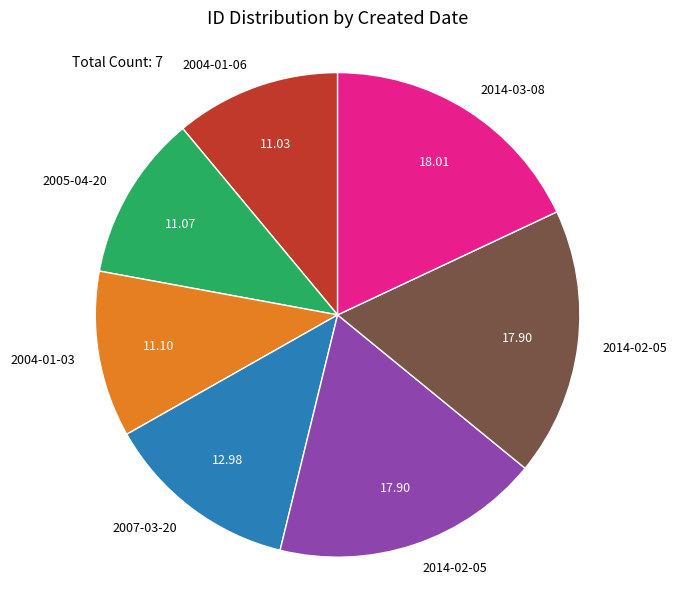

Is there a majority slice in this chart?

No